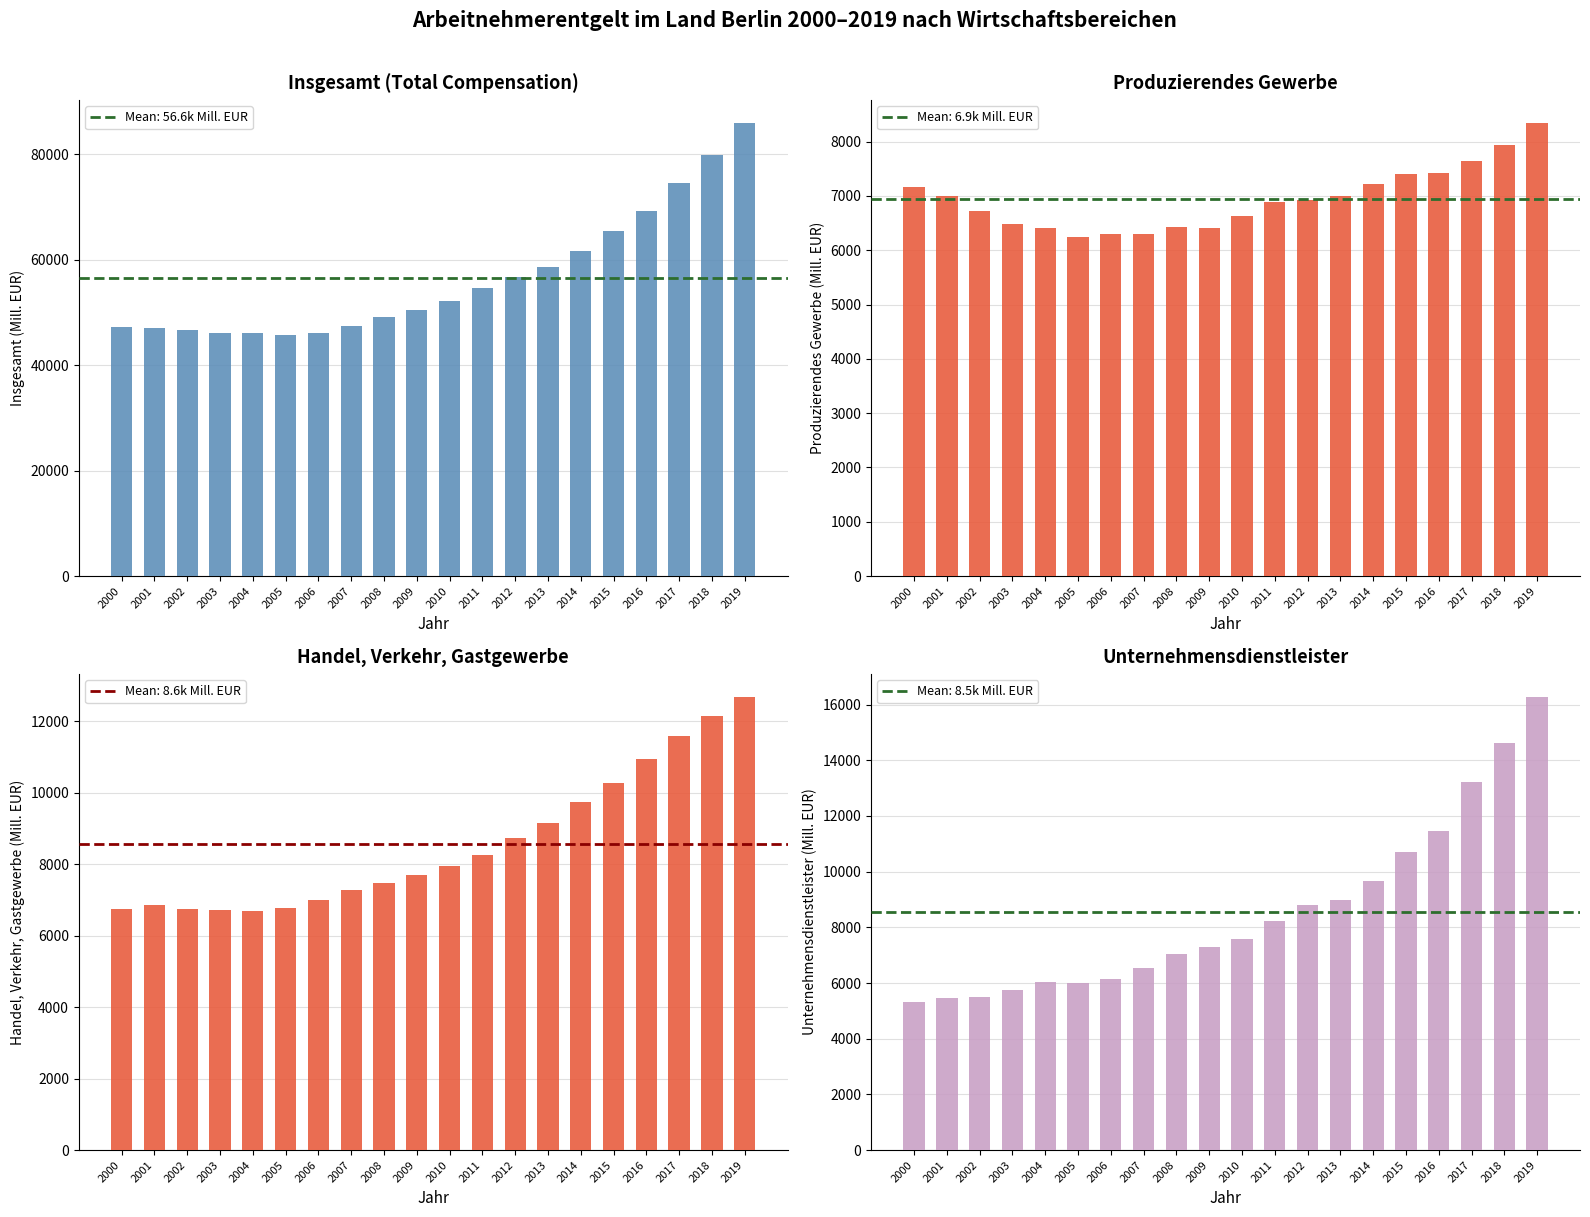

Between 2007 and 2019, which series saw the biggest shift?

Insgesamt